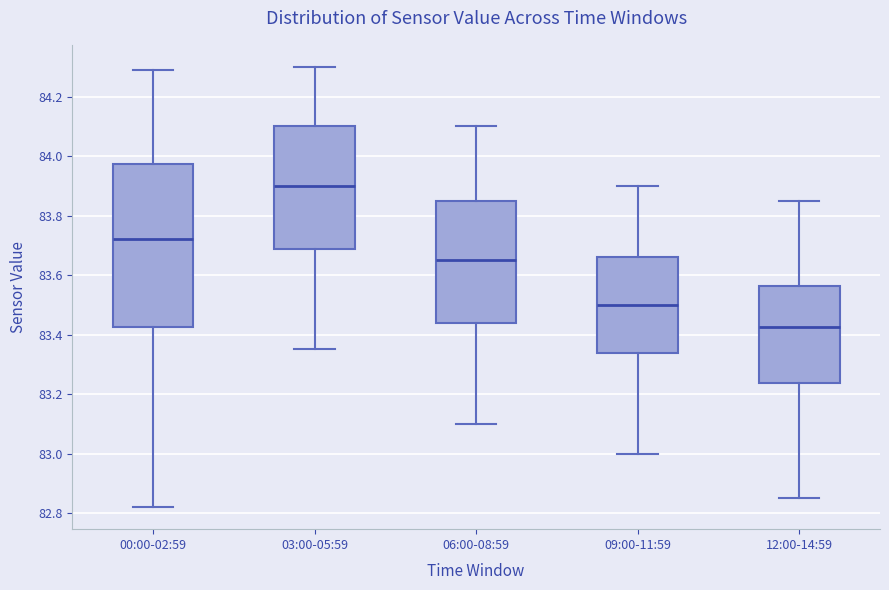

Where does the lower whisker of the box for 12:00-14:59 end on the y-axis? The values are not printed on the chart, so give them approximately, as read against the axis.

82.86